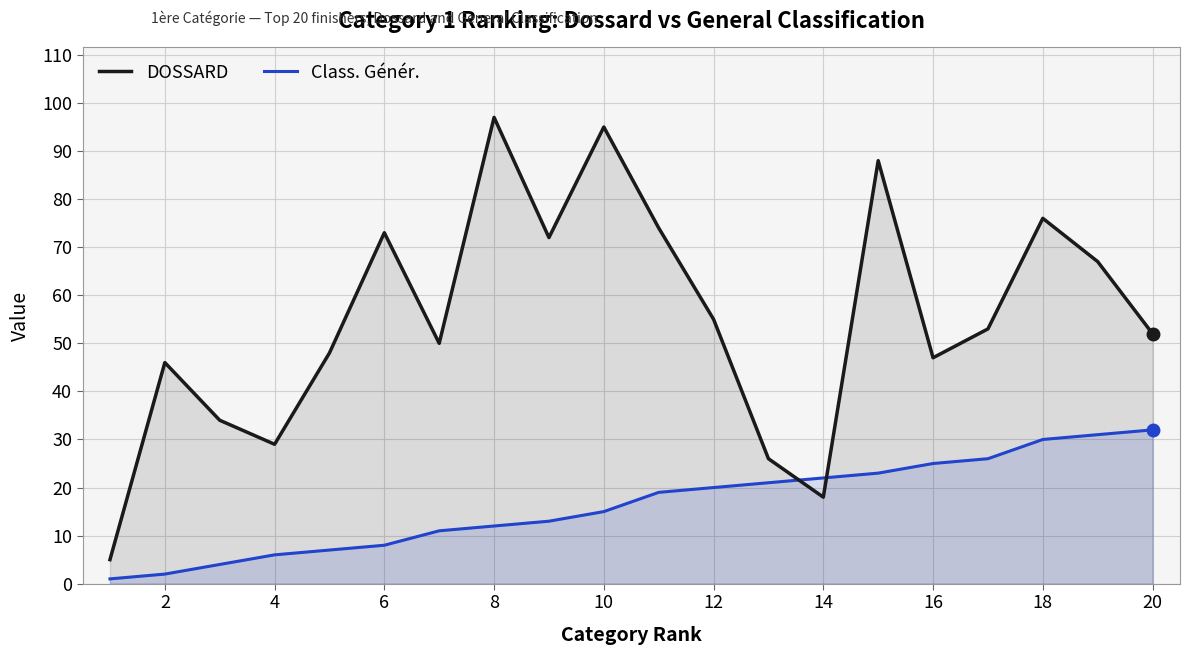

Which series has the largest total across all categories?

DOSSARD